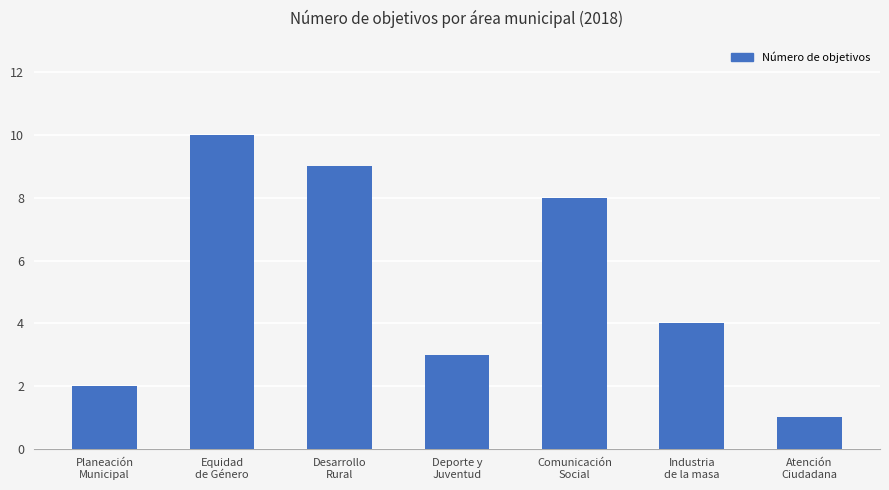

What position from the left is Atención
Ciudadana?

7